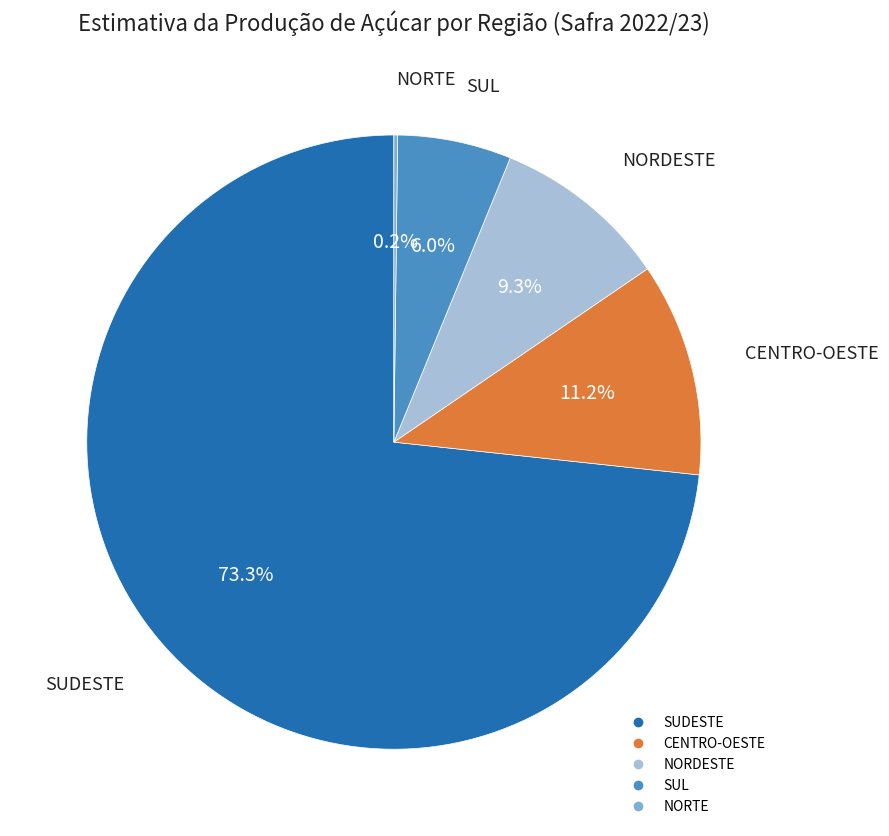

Is there a majority slice in this chart?

Yes